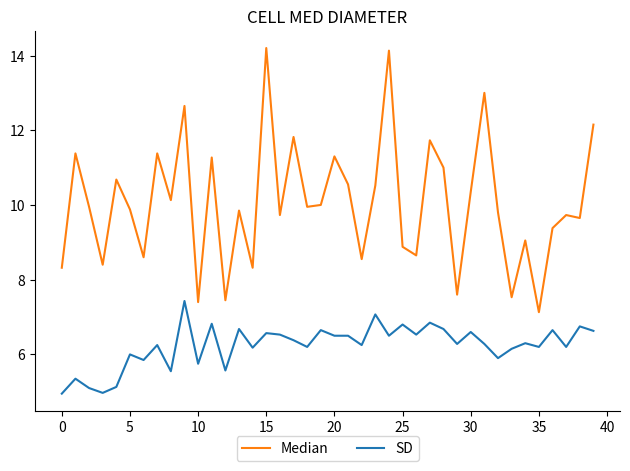

Which series has the largest total across all categories?

Median